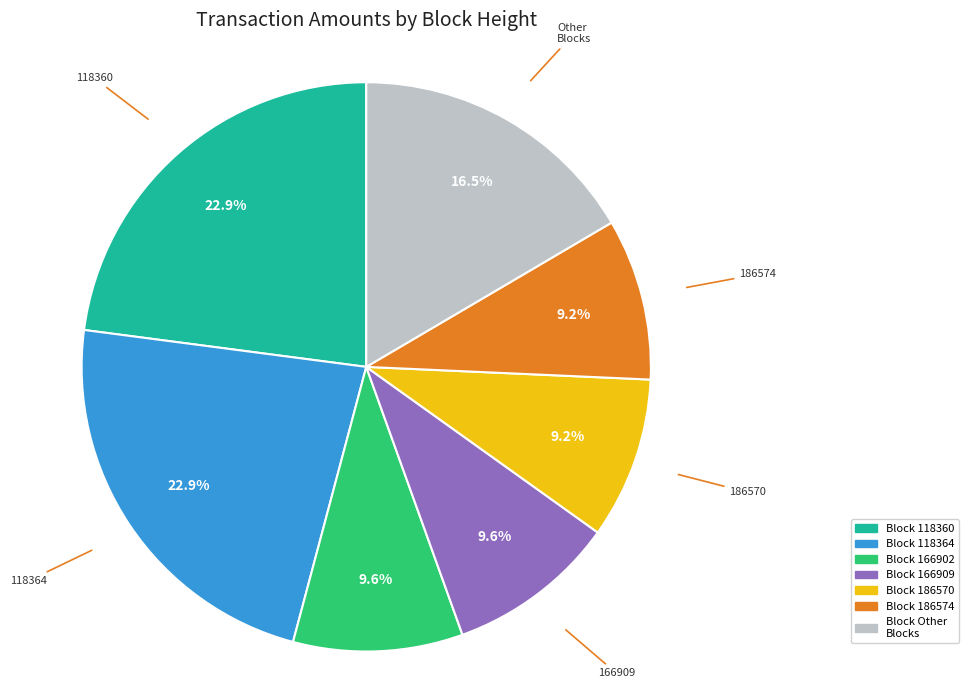

What is the ratio of the value at 186574 to the value at 166902?

1.0